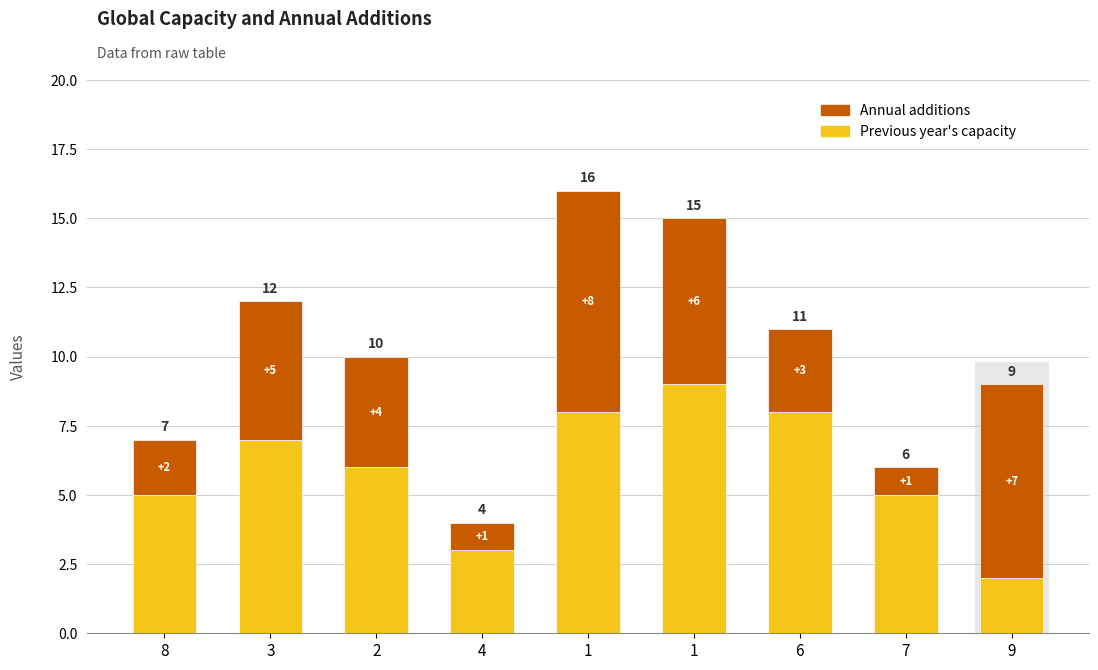

What value does the Previous year's capacity series have at 2?

6